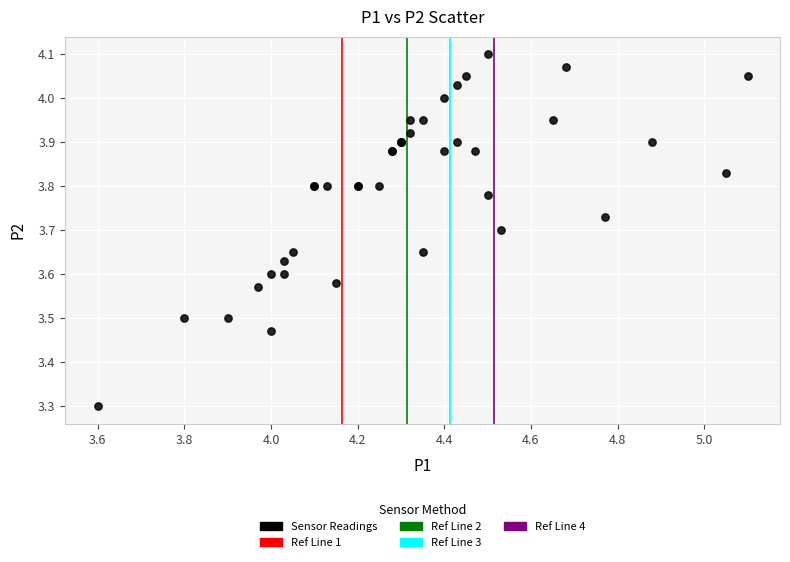

What Y value in the scatter plot is closest to 3?

3.3